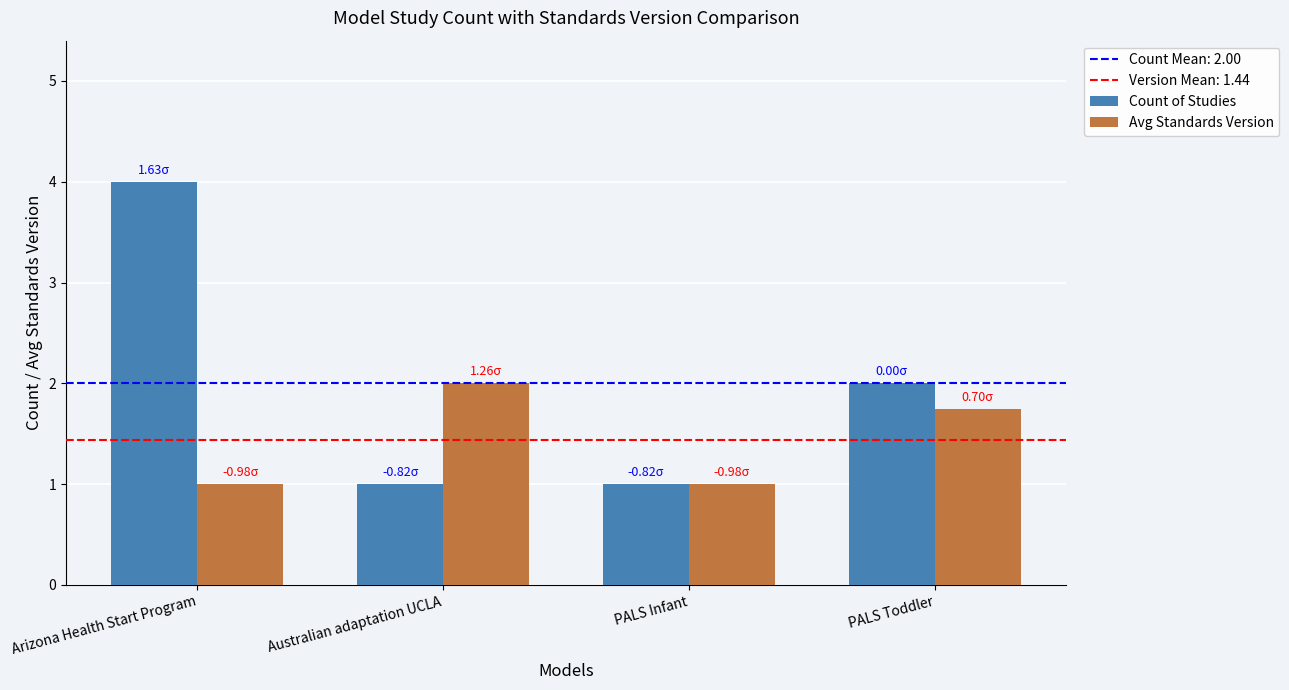

True or false: Avg Standards Version has a value of 1.0 at Arizona Health Start Program.

True